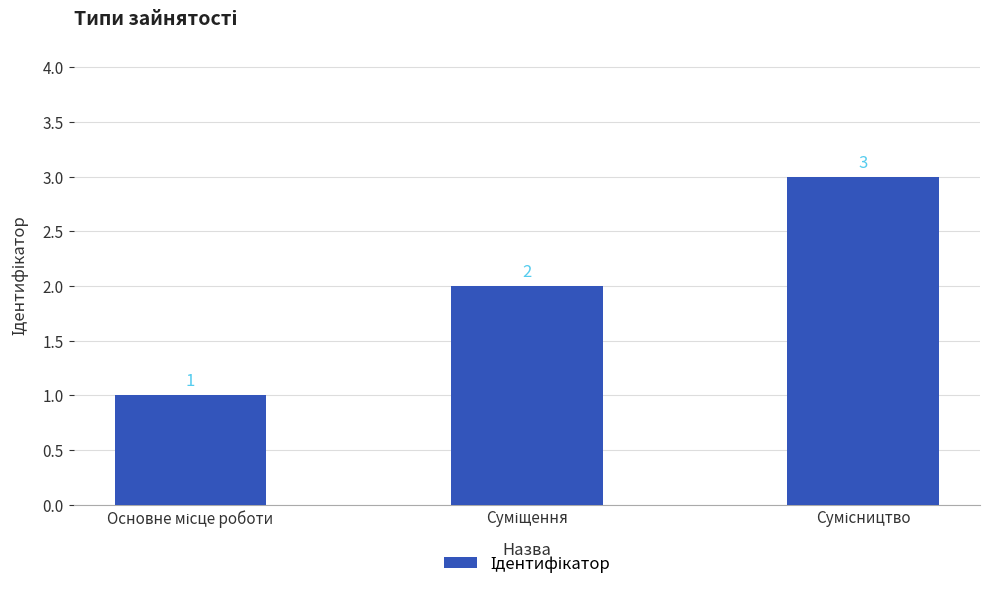

What is the value of the 3rd bar from the left?

3